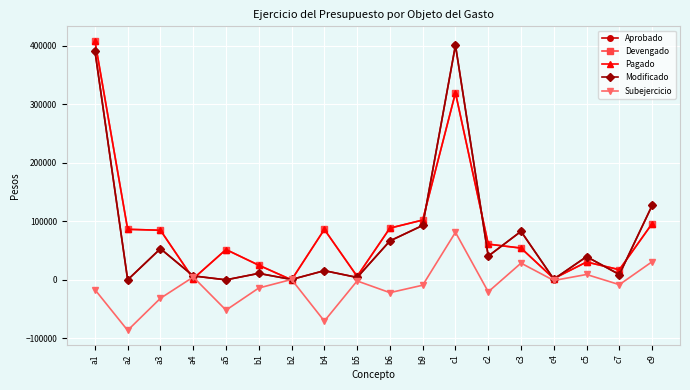

Is this an area chart (filled region under the line)?

No